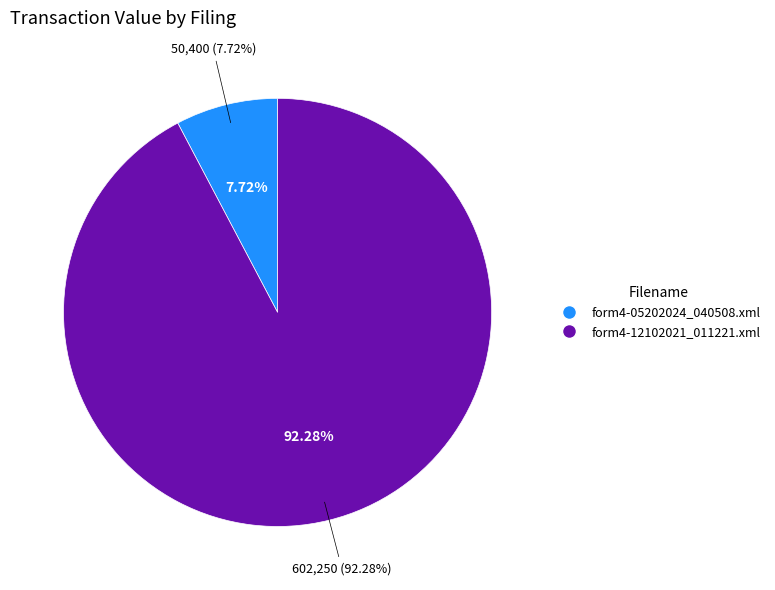

To the nearest percent, what portion does form4-12102021_011221.xml represent?

92%